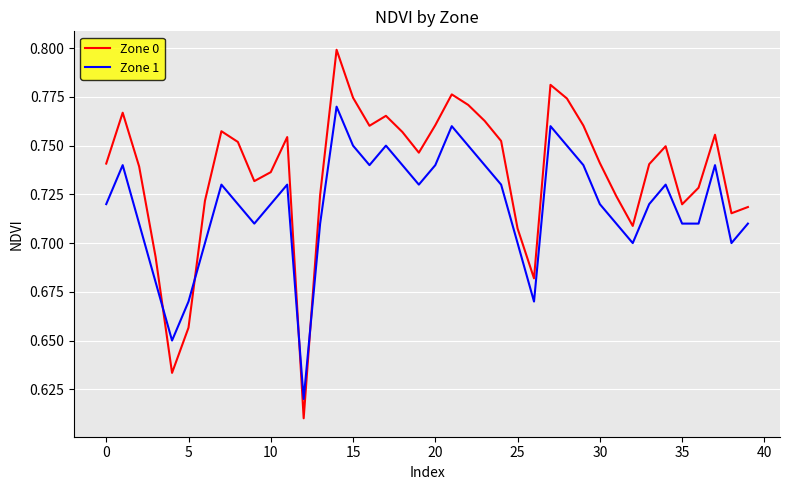

Which series ends up on top after the final intersection of Zone 1 and Zone 0?

Zone 0